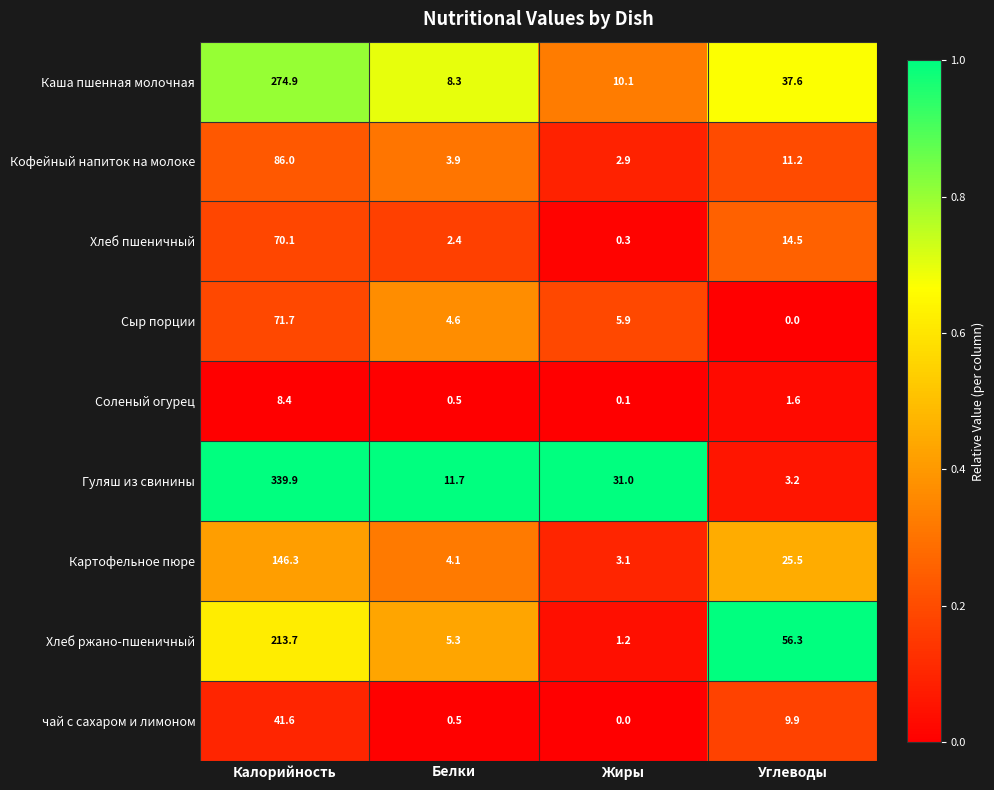

Rank the series at Углеводы from lowest to highest value.

Сыр порции, Соленый огурец, Гуляш из свинины, чай с сахаром и лимоном, Кофейный напиток на молоке, Хлеб пшеничный, Картофельное пюре, Каша пшенная молочная, Хлеб ржано-пшеничный